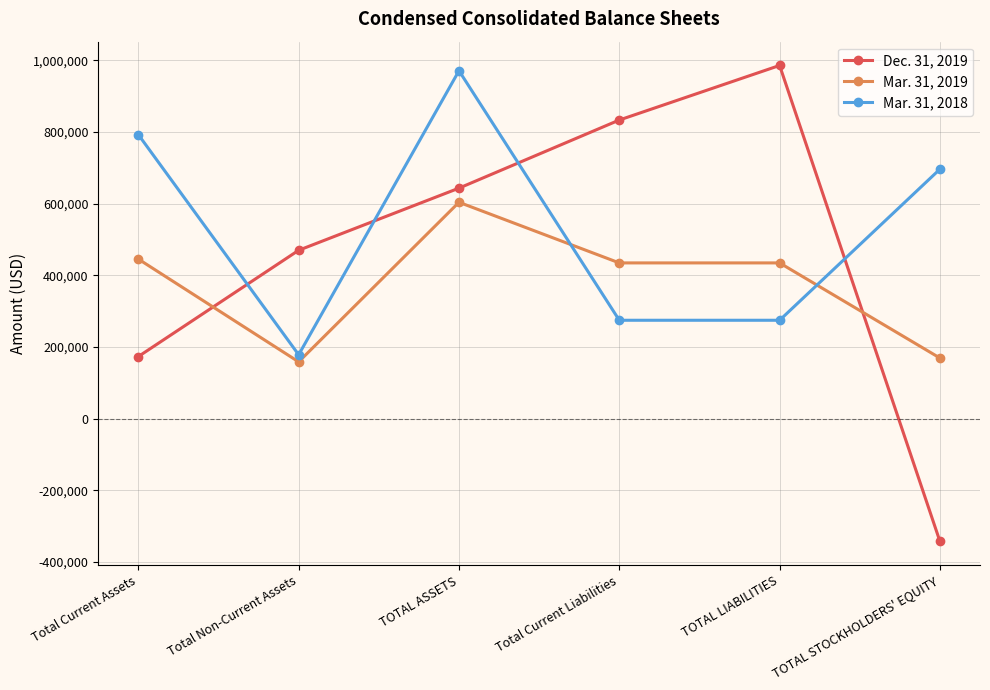

Which series has the widest spread of values?

Dec. 31, 2019